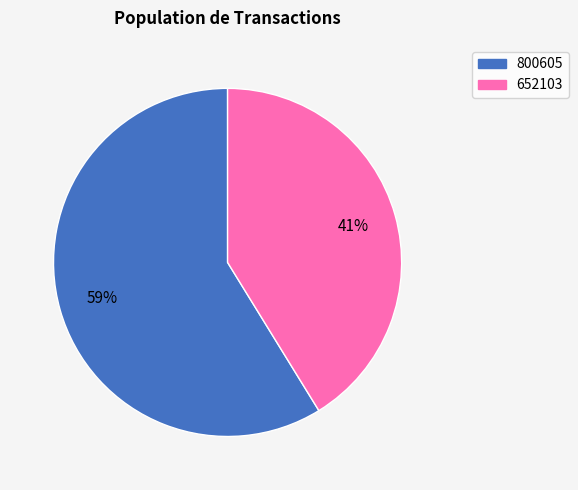

Rank the categories by value from highest to lowest.

800605, 652103